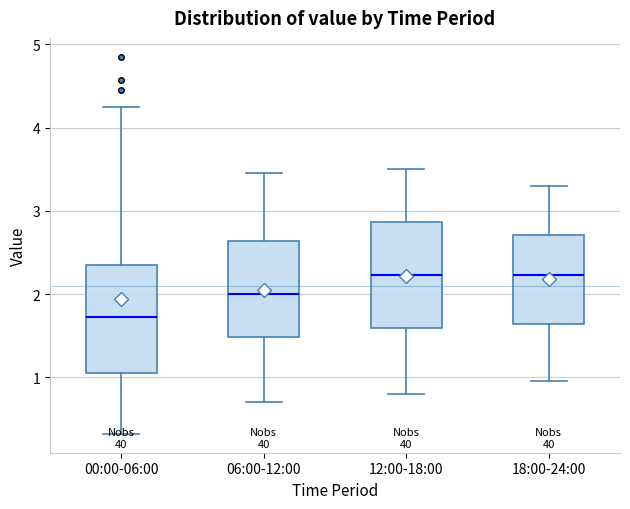

Where is the lower edge of the box for 06:00-12:00 on the y-axis? The values are not printed on the chart, so give them approximately, as read against the axis.

1.5